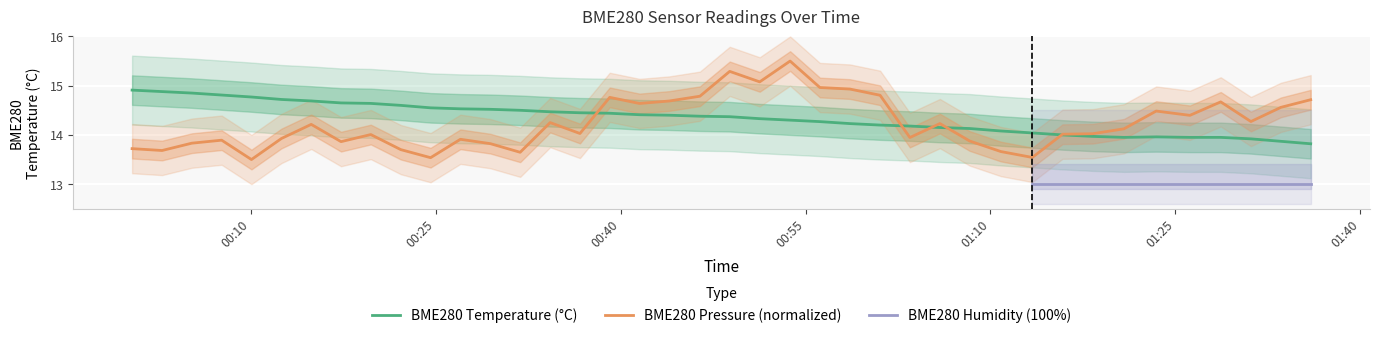

Is the value of BME280_pressure_norm at 2023/09/03 01:05:54 greater than the value of BME280_temperature at 2023/09/03 00:36:42?

No